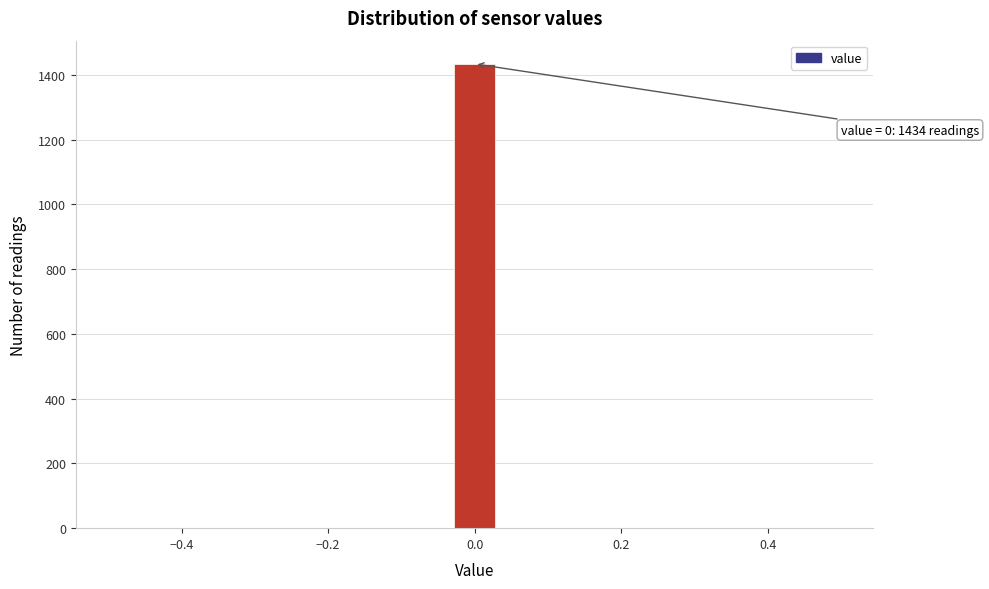

Read against the x-axis, roughly where is the centre of the tallest bar?

0.00